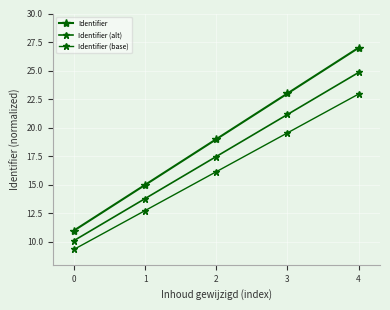

True or false: Identifier and Identifier (base) intersect in this chart.

False